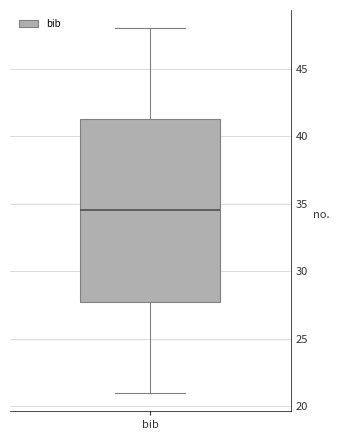

Where does the upper whisker of the box for bib end on the y-axis? The values are not printed on the chart, so give them approximately, as read against the axis.

48.0